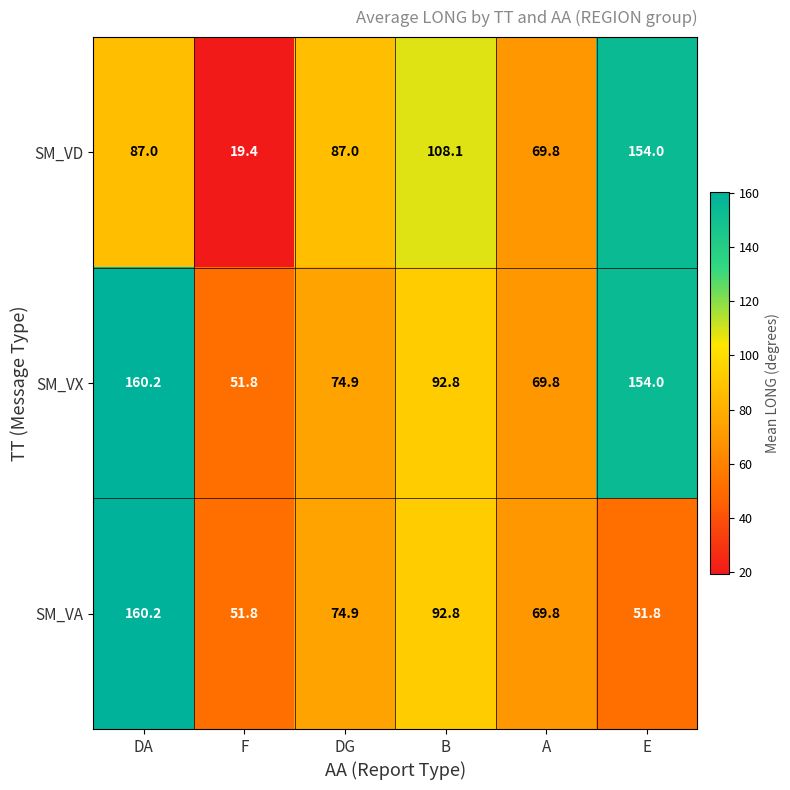

What is the minimum value shown in the chart?

19.4